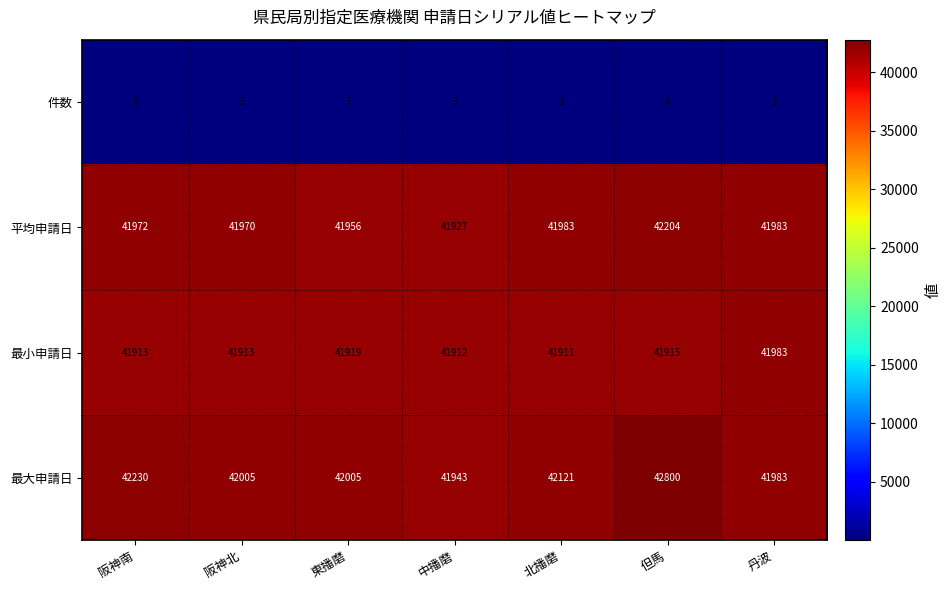

Which category has the lowest value across all series?

丹波